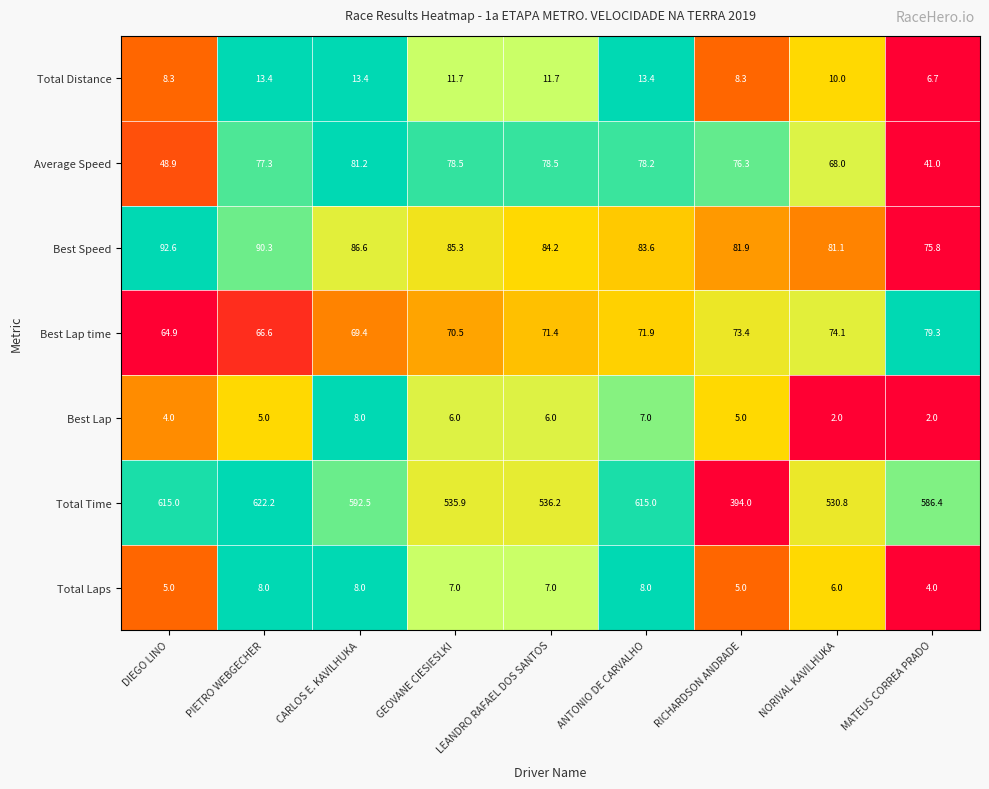

What is the total value across all series at DIEGO LINO?

838.7